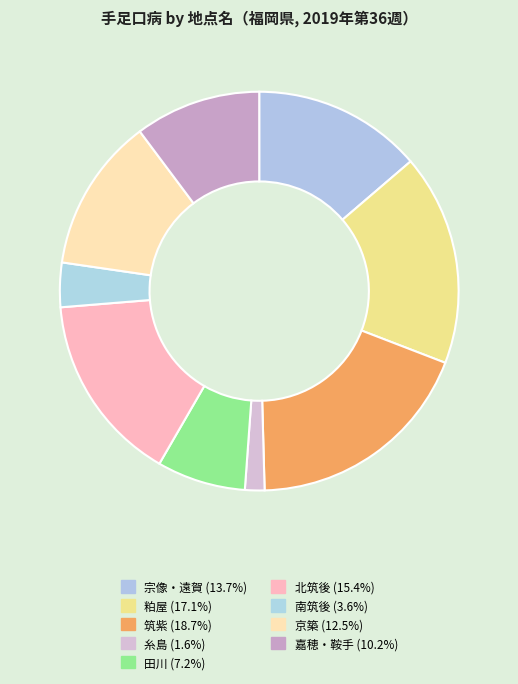

Count the number of slices in the pie.

9